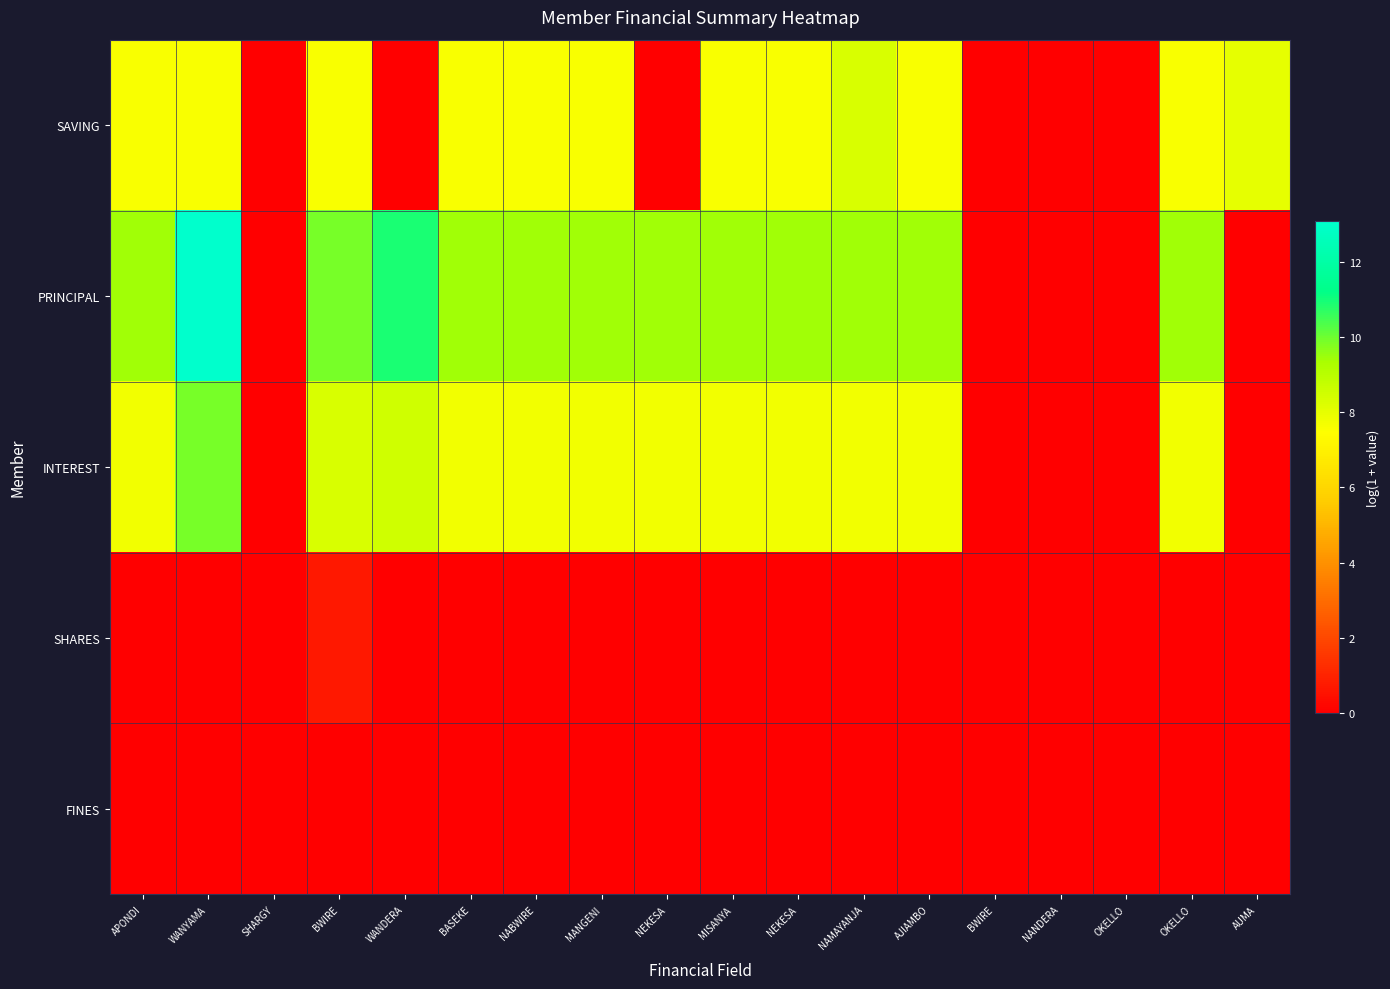

At which category is the sum across all series the highest?

WANYAMA